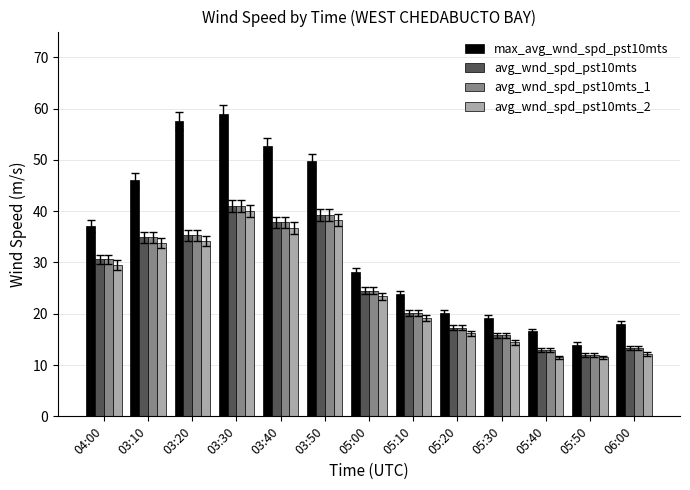

What is the label of the 10th bar from the right?

03:30